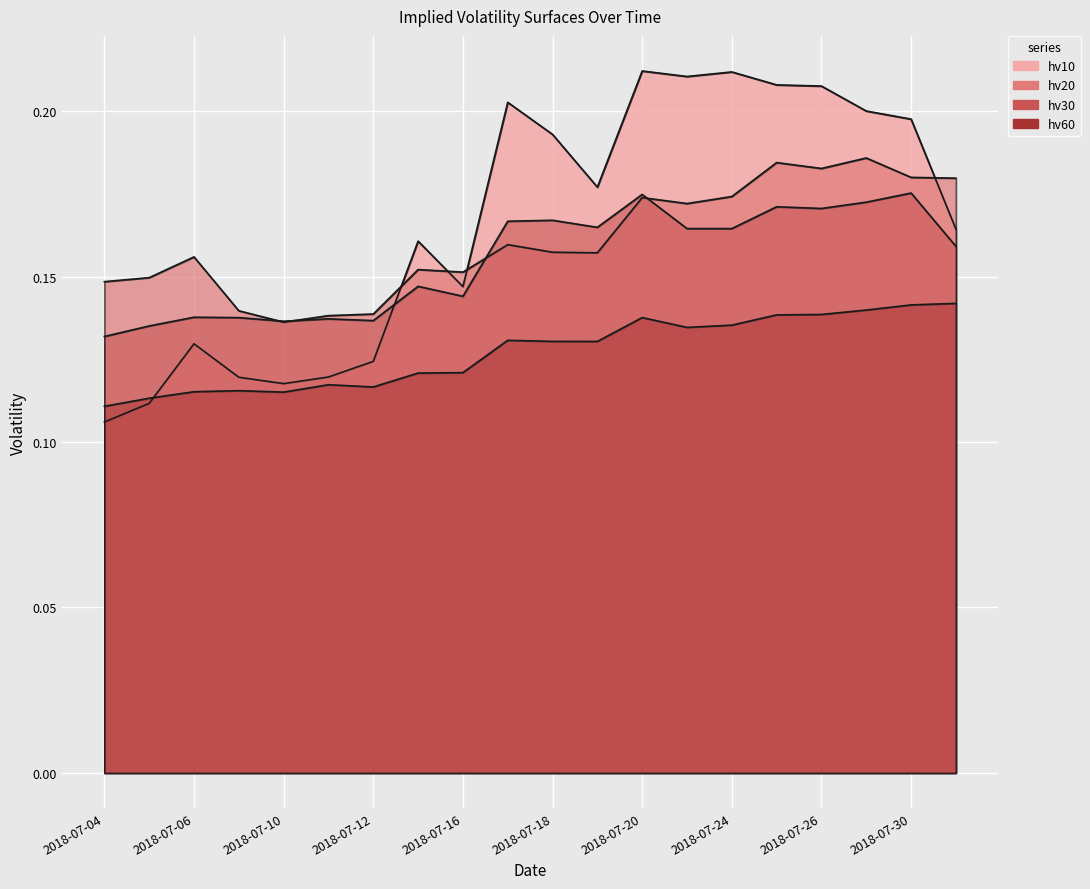

Which series has the largest total across all categories?

hv10